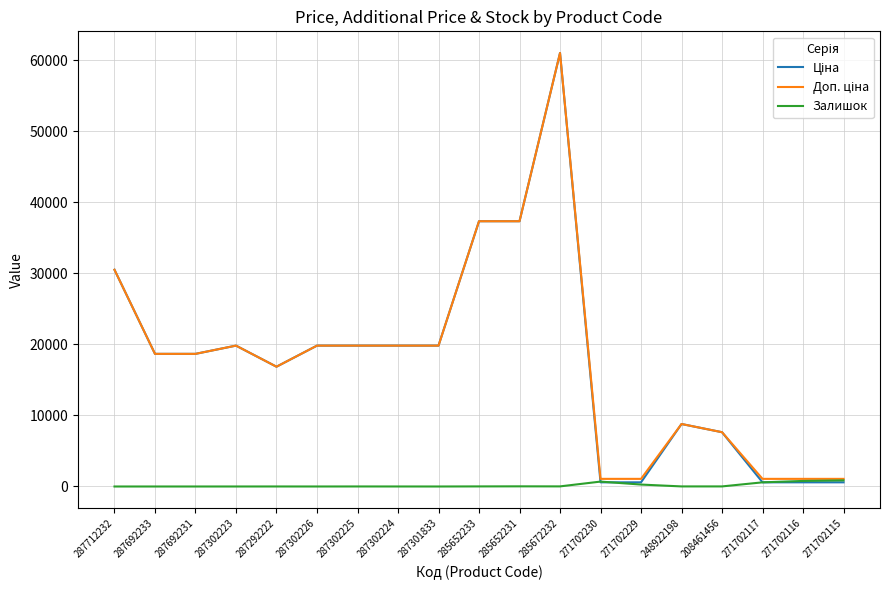

At which category is the sum across all series the highest?

285672232